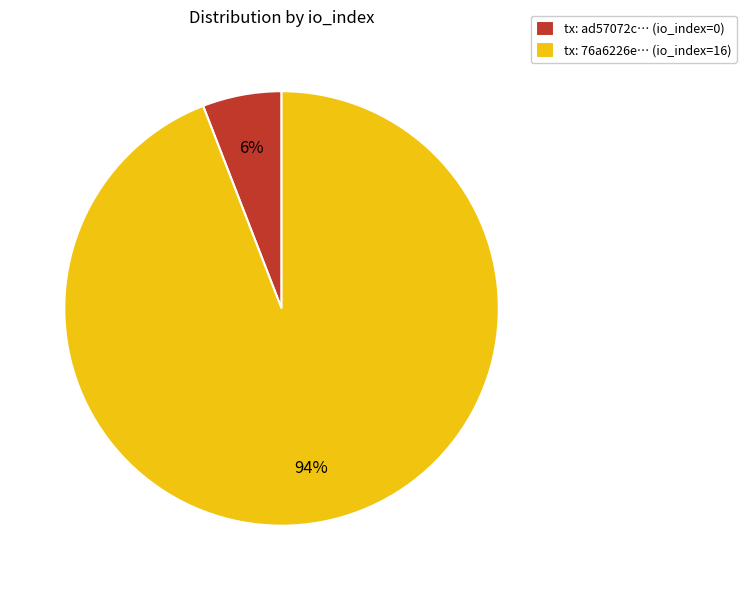

How many slices are in this pie chart?

2